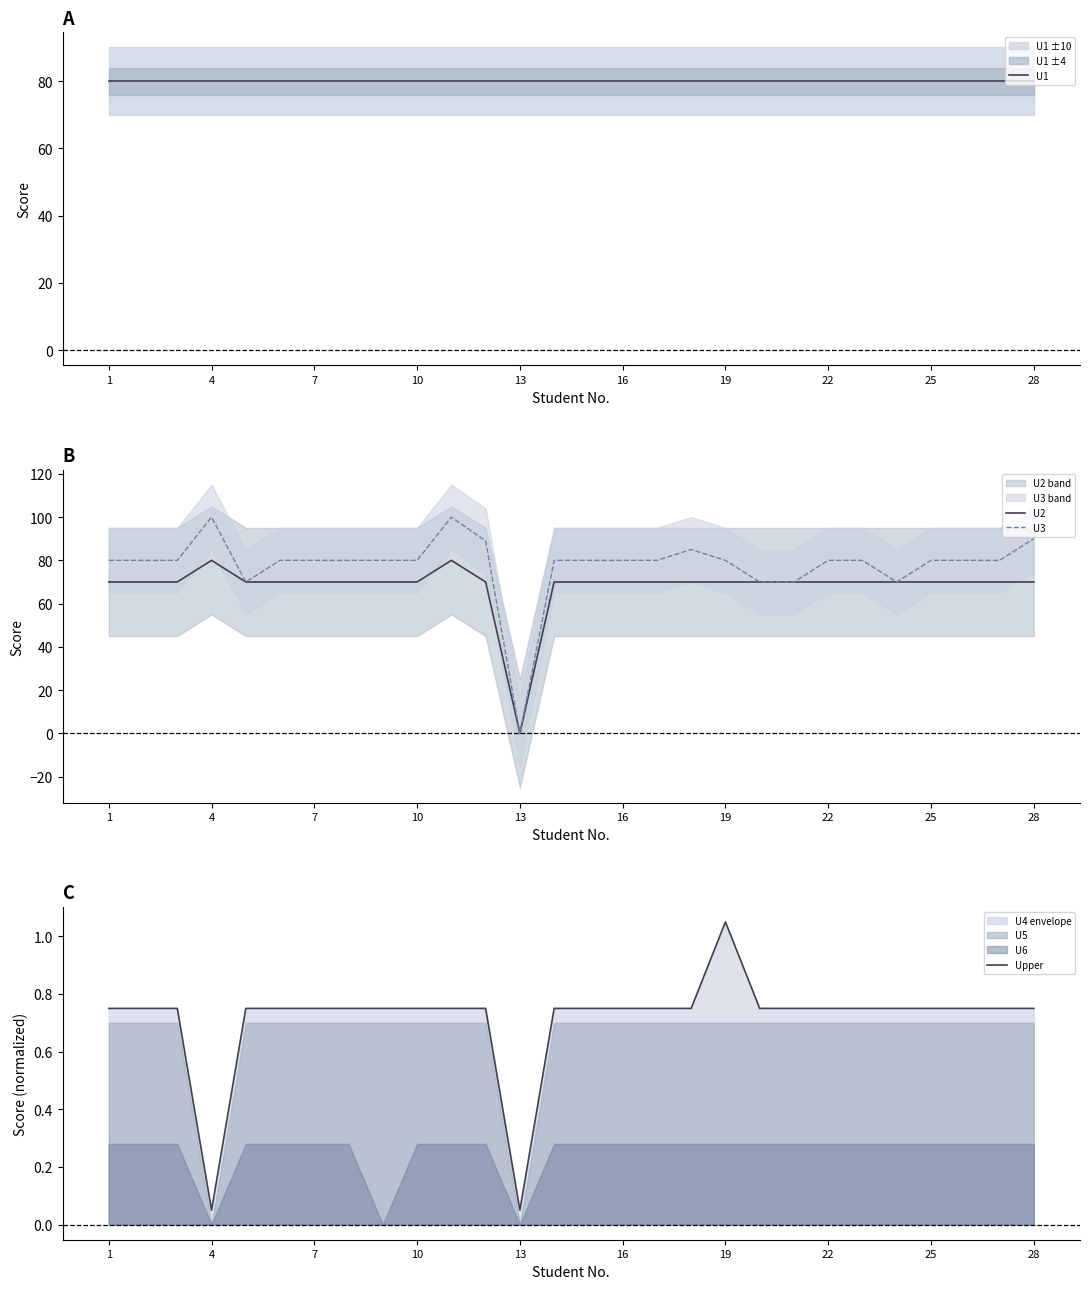

True or false: U3 has a value of 80 at 19.

True